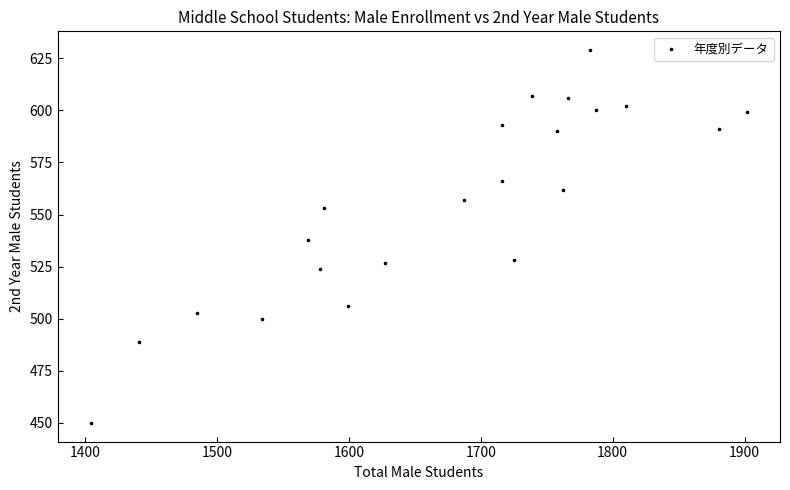

What is the range of X values (max minus min)?

498